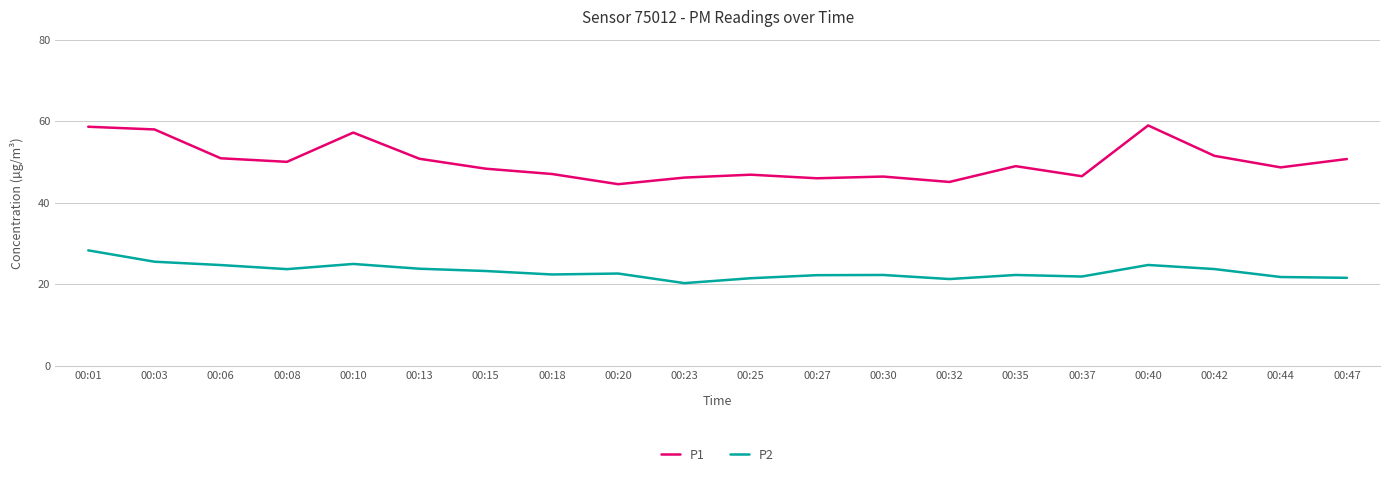

True or false: P1 has more than 0 points higher than both neighbors.

True